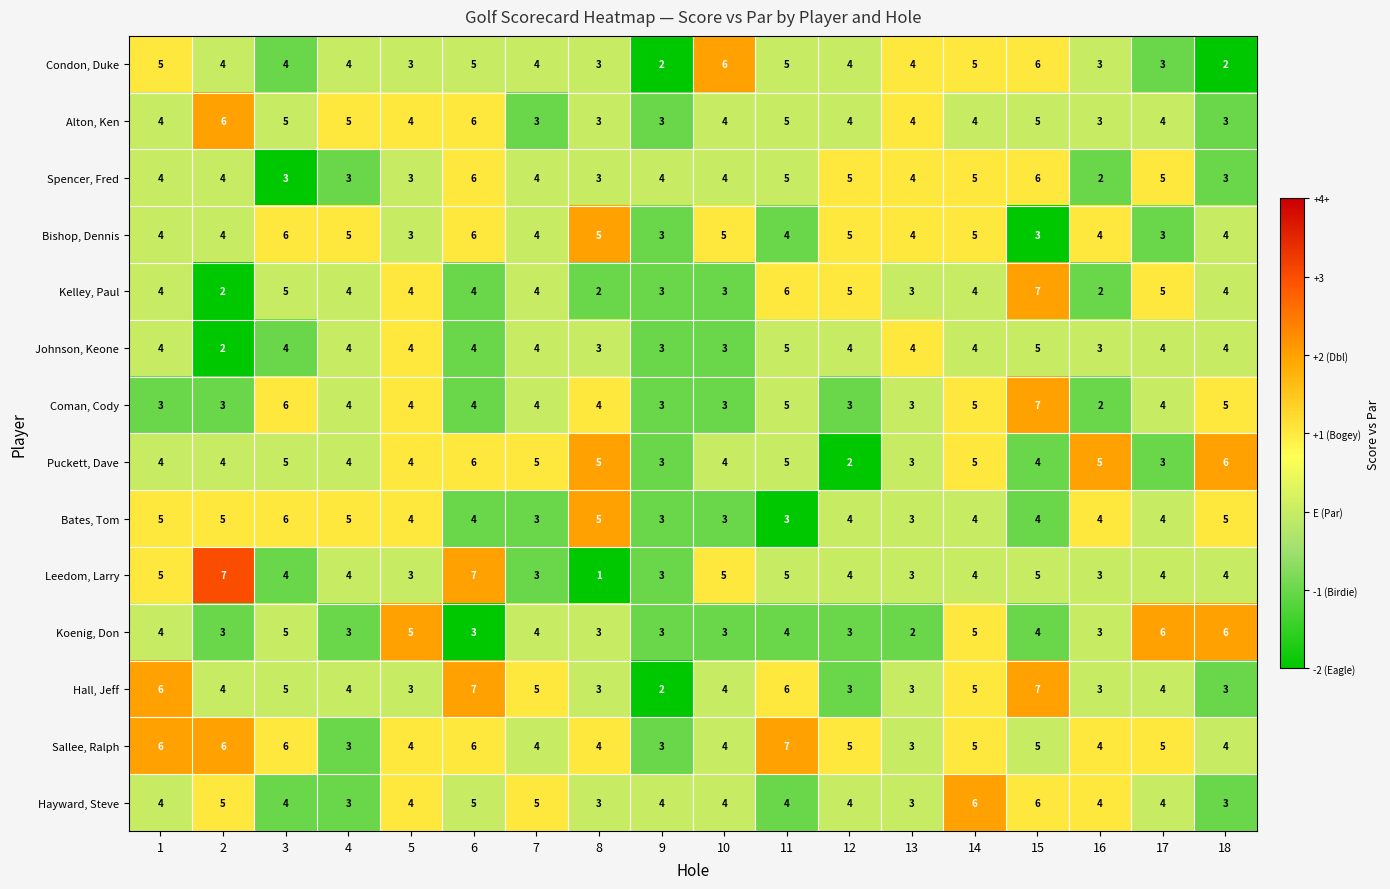

How many series are shown in this chart?

14